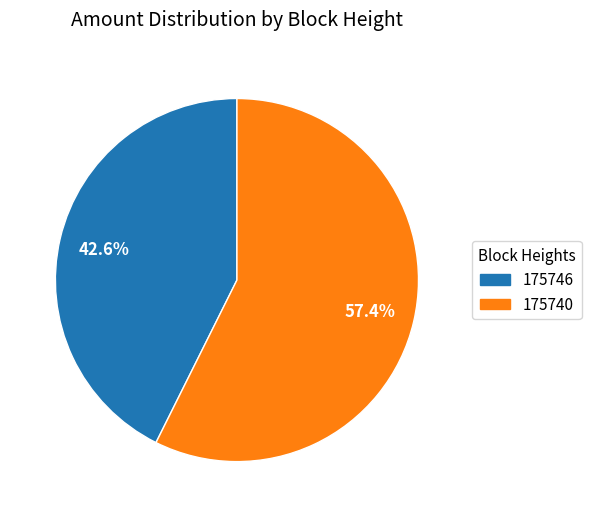

What is the smallest slice in the pie chart?

175746